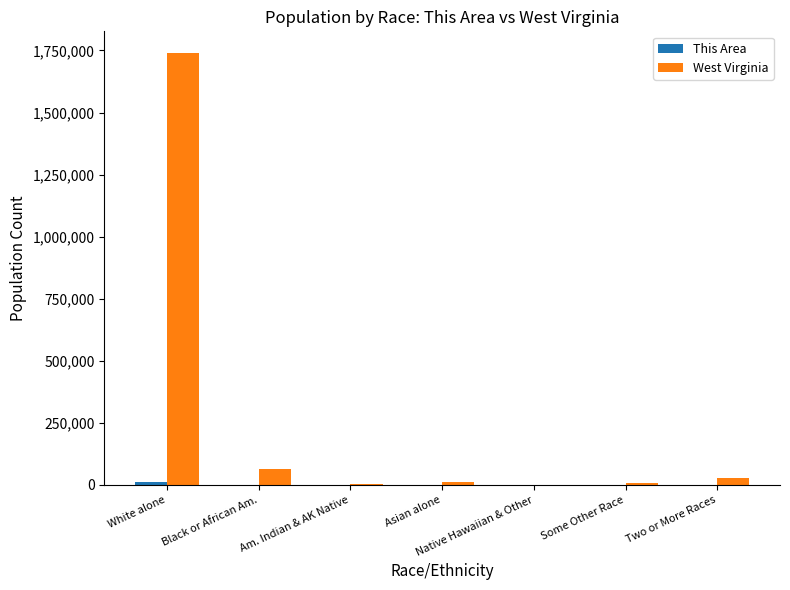

Which series changed the most between White alone and Am. Indian & AK Native?

West Virginia